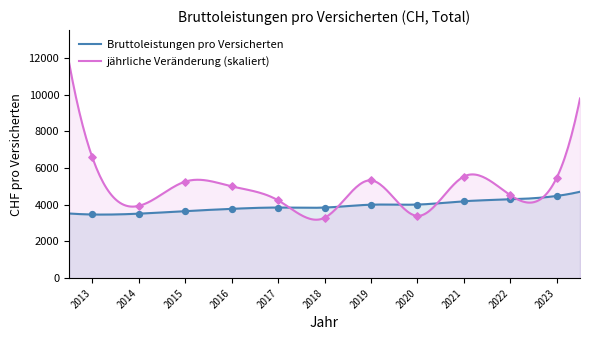

Which series contains the lowest Y value?

jährliche Veränderung in %